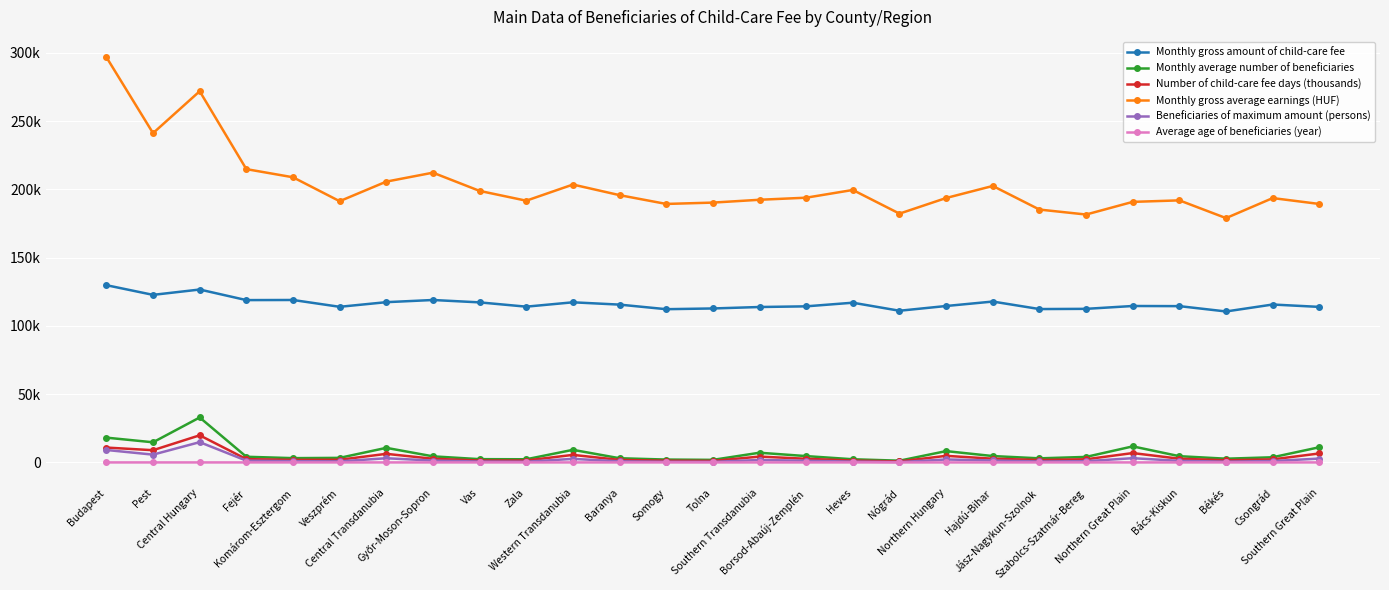

True or false: Monthly gross average earnings (HUF) and Monthly gross amount of child-care fee intersect in this chart.

False